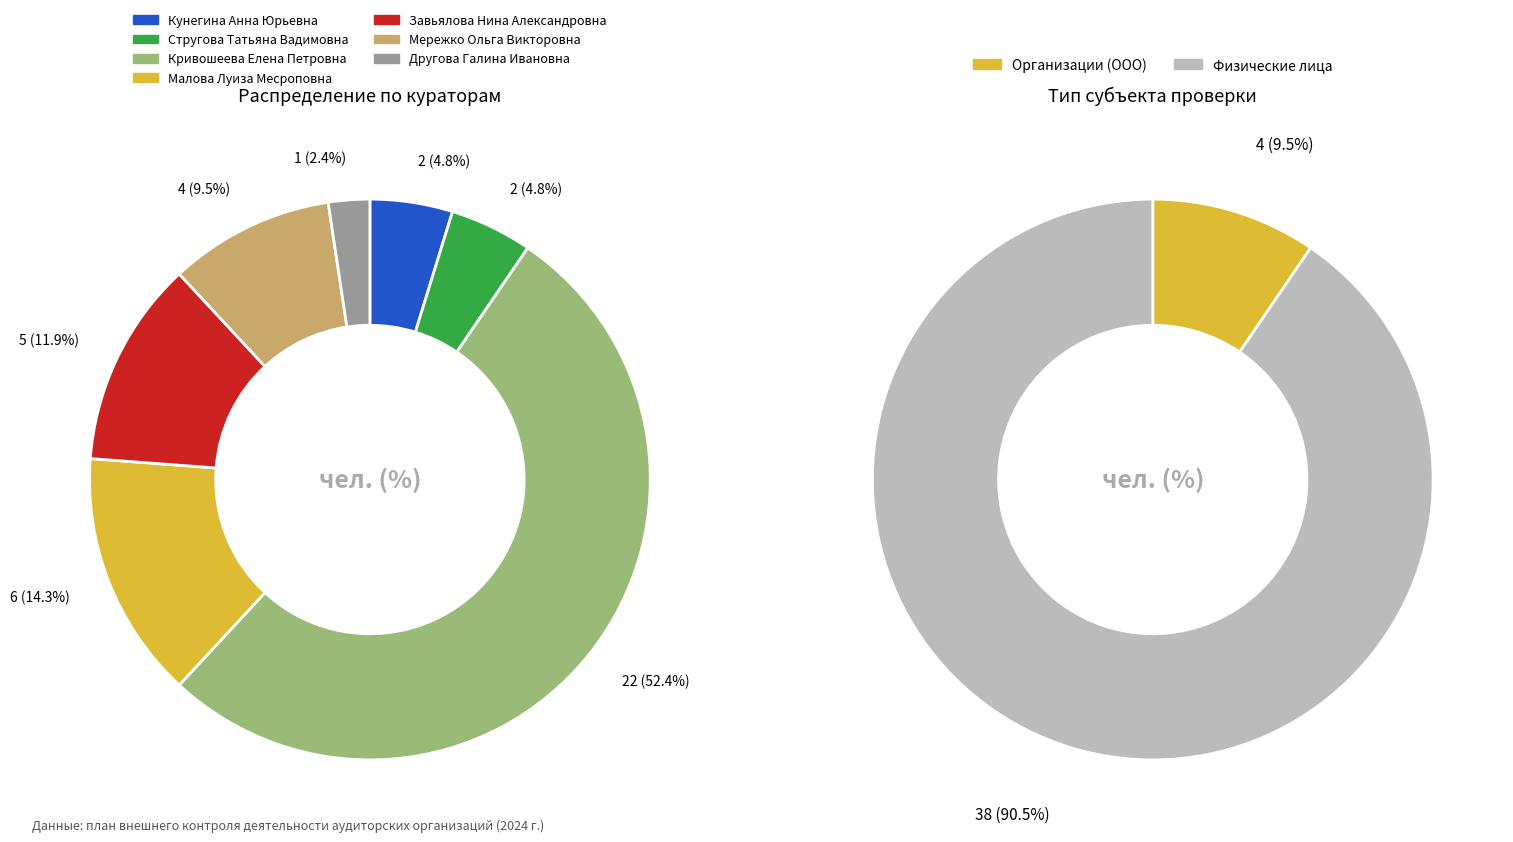

True or false: Малова Луиза Месроповна accounts for 14% of the total.

True